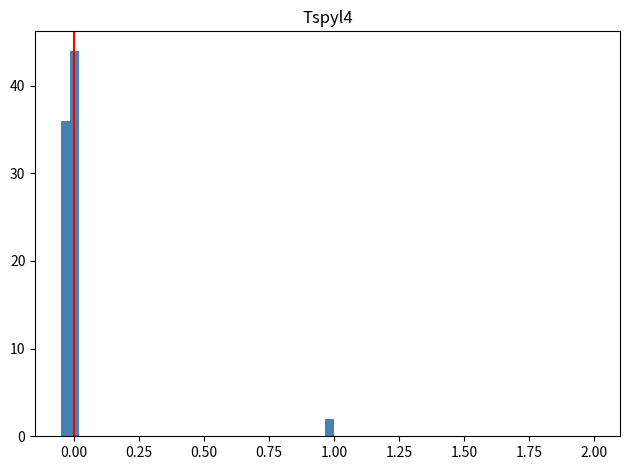

Read against the x-axis, roughly where is the centre of the tallest bar?

0.00